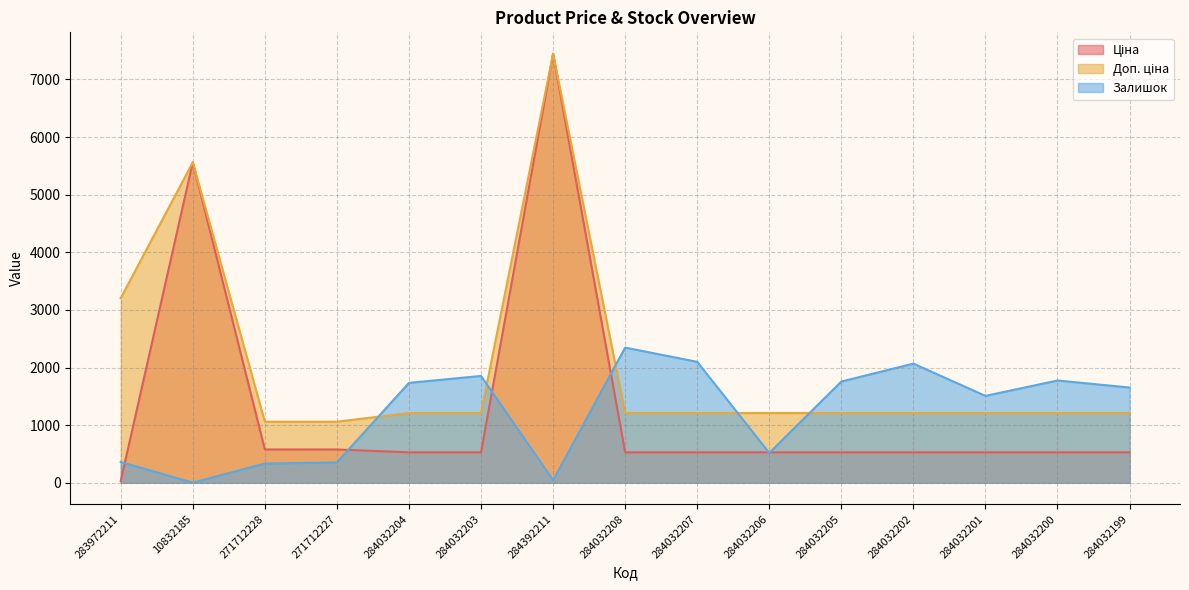

True or false: Доп. ціна has a value of 562.2 at 284032205.

False